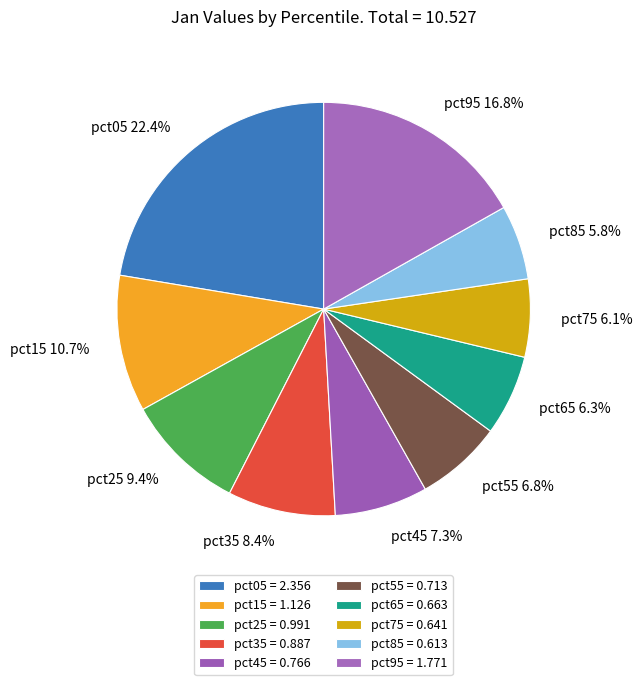

To the nearest percent, what is the average slice percentage?

10%